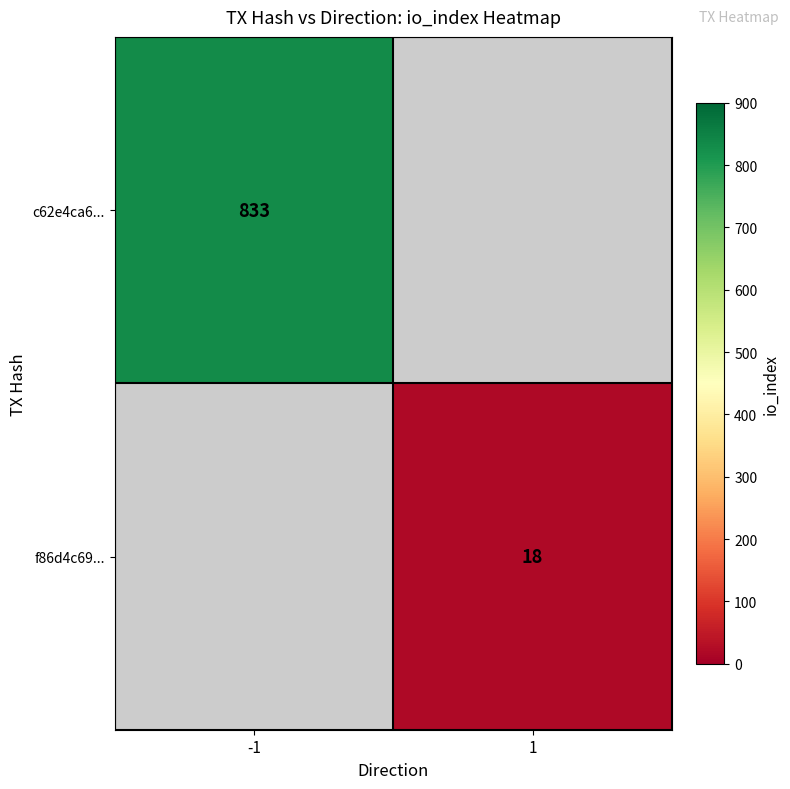

How many data points does each series have?

2